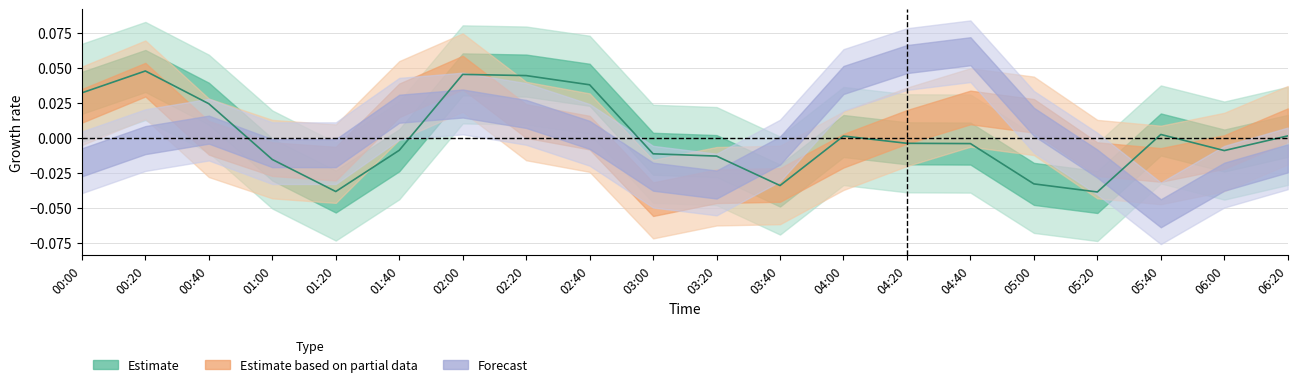

How many positive values are there?

9